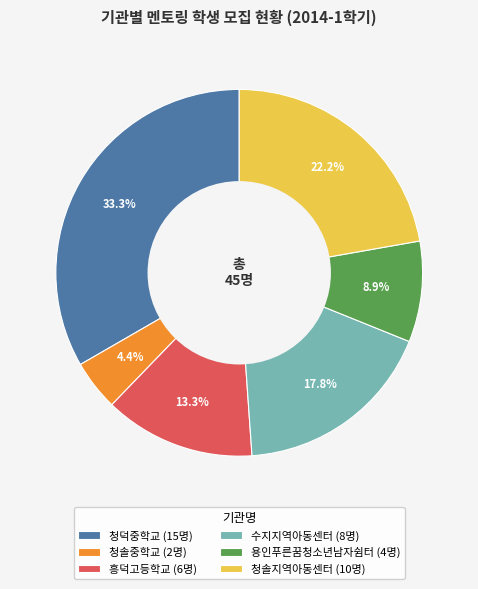

To the nearest percent, what percentage of the pie is 수지지역아동센터?

18%